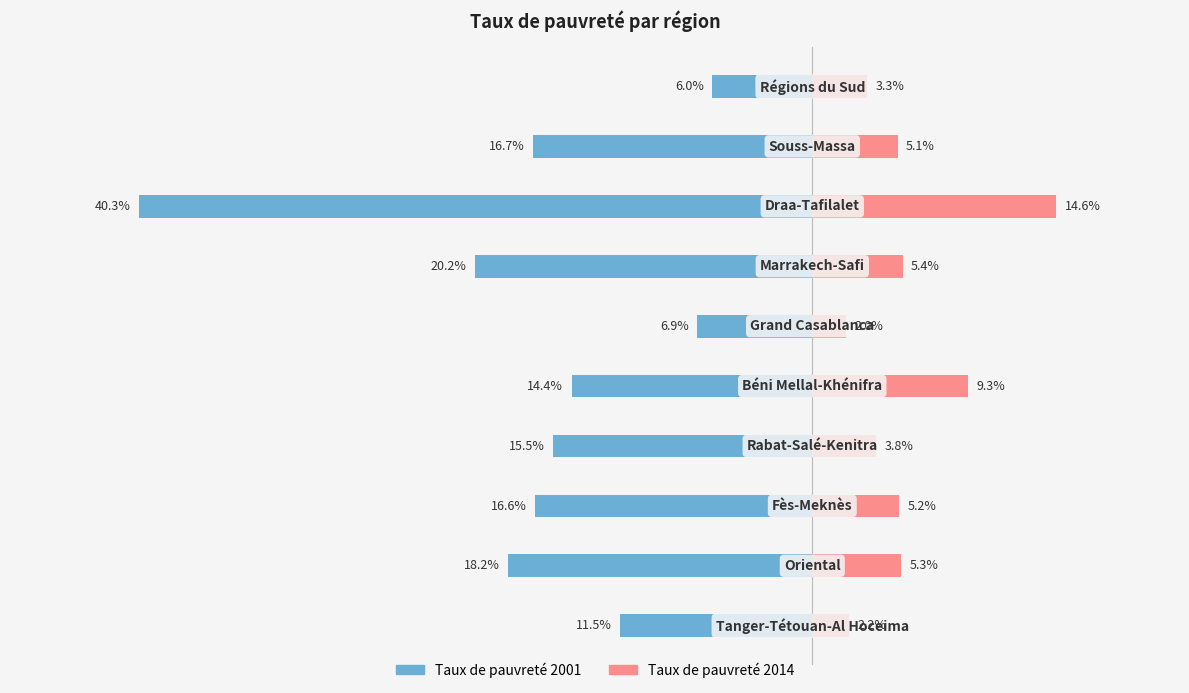

What is the average value of the Taux de pauvreté 2001 series?

-16.6